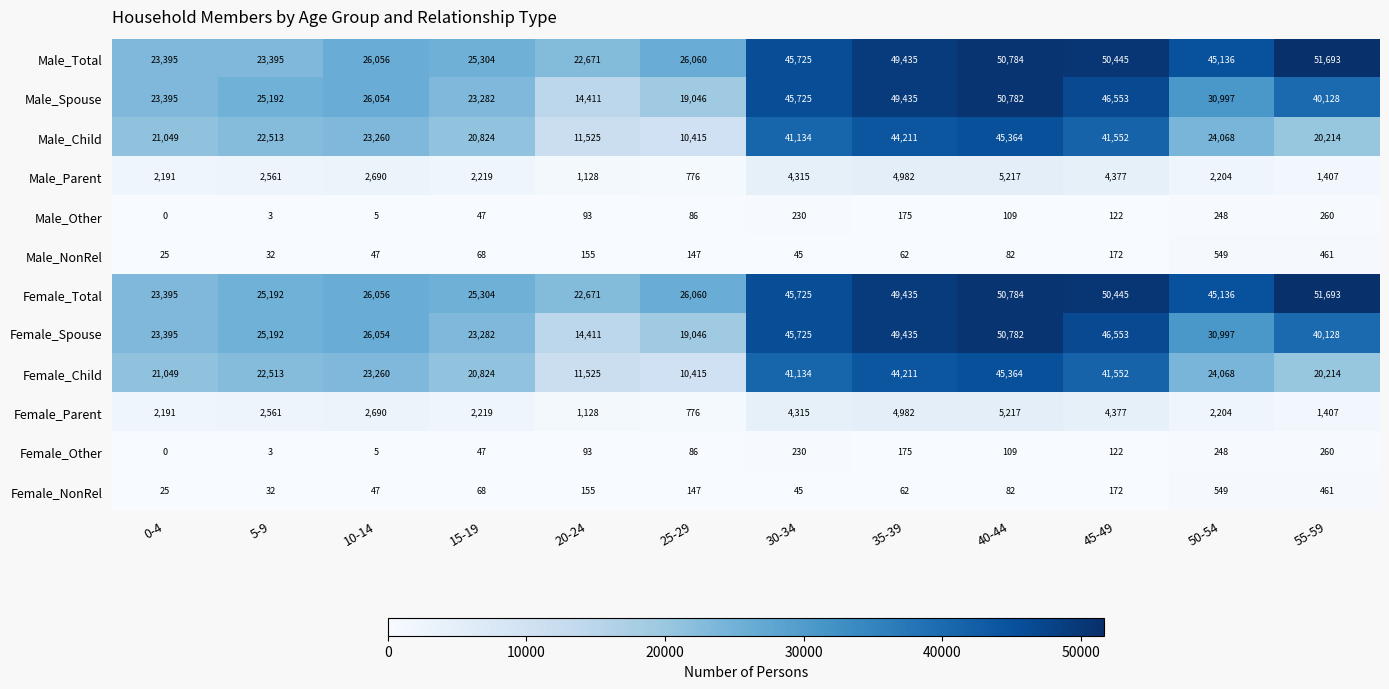

List the labels in order of Female_Parent value, largest first.

40-44, 35-39, 45-49, 30-34, 10-14, 5-9, 15-19, 50-54, 0-4, 55-59, 20-24, 25-29